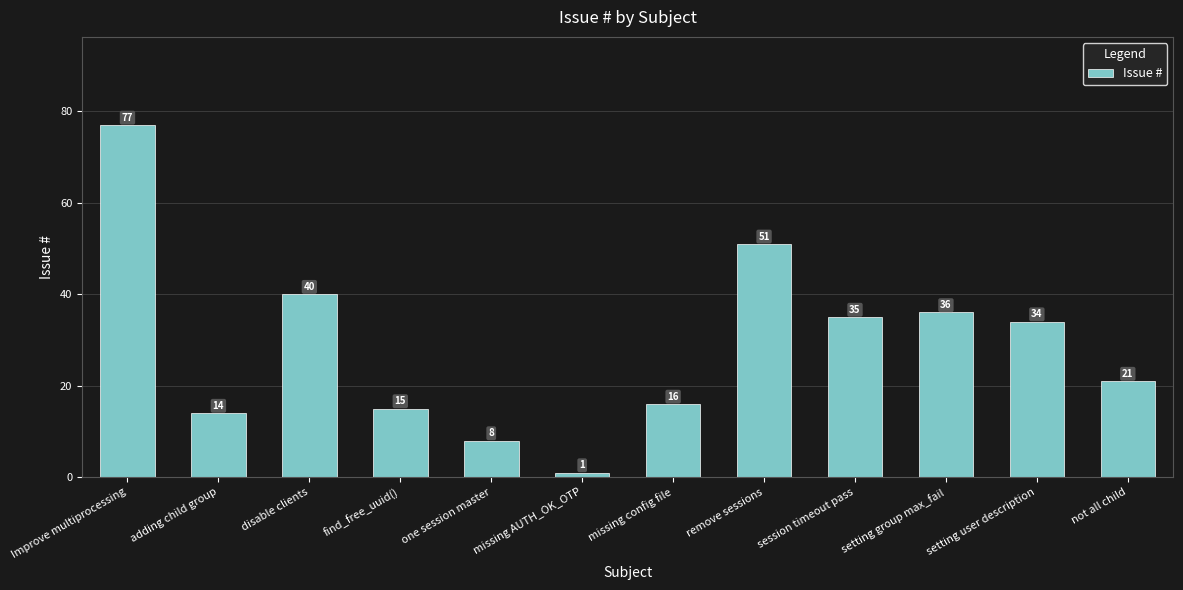

Reading right to left, list all the values displayed in this chart.

not all child=21	setting user description=34	setting group max_fail=36	session timeout pass=35	remove sessions=51	missing config file=16	missing AUTH_OK_OTP=1	one session master=8	find_free_uuid()=15	disable clients=40	adding child group=14	Improve multiprocessing=77